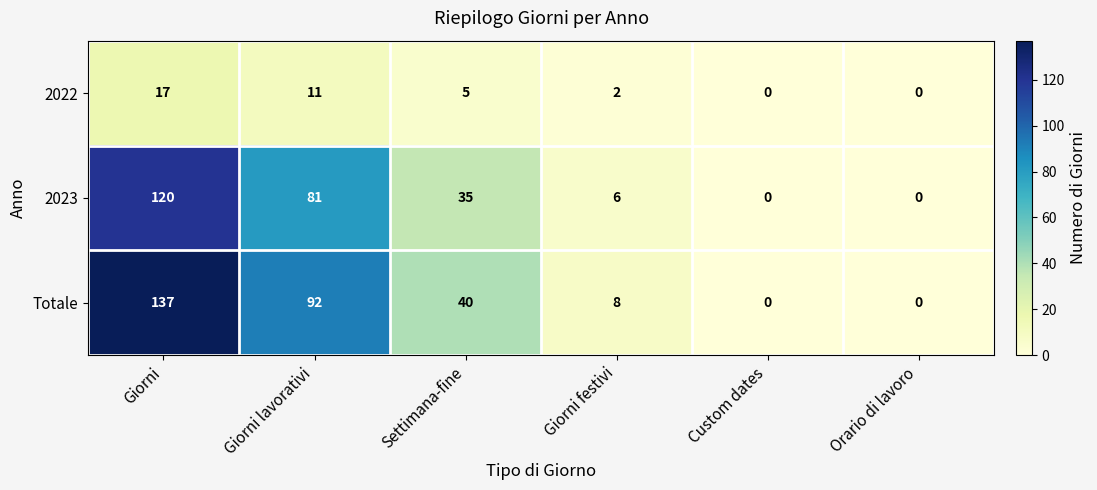

Where is 2023 nearest to the value 60?

Giorni lavorativi